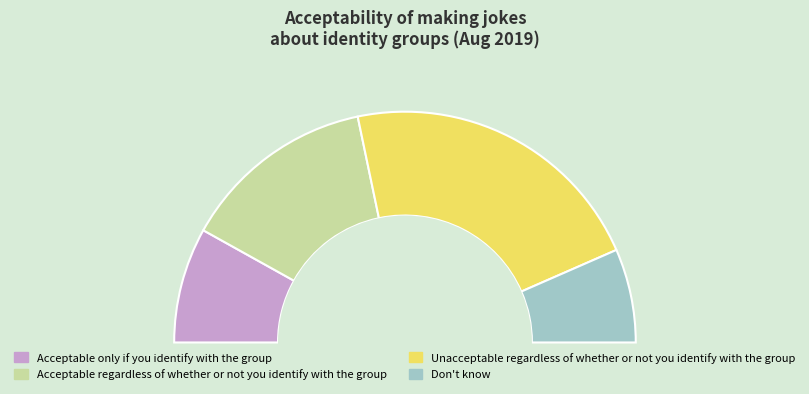

To the nearest percent, what is the combined percentage of Unacceptable regardless of whether or not you identify with the group and Don't know?

57%